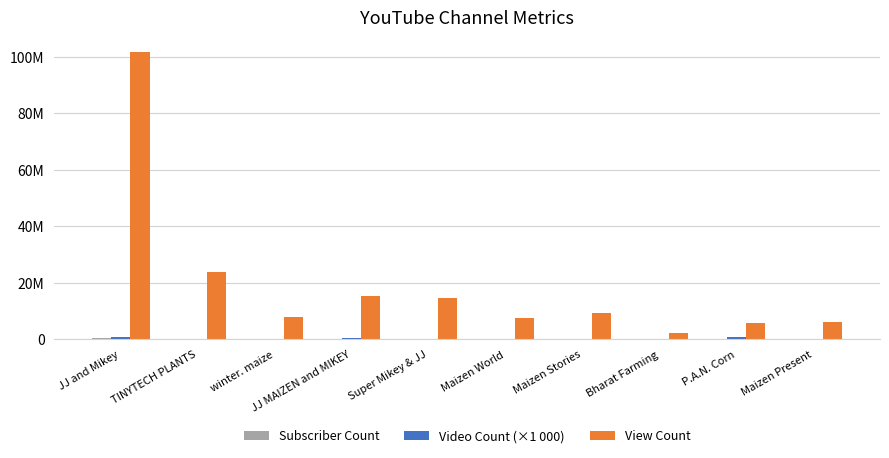

How many groups of bars are there?

10